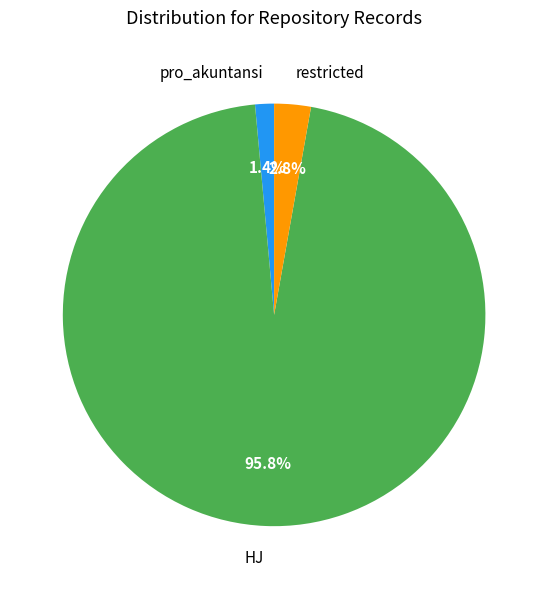

Between pro_akuntansi and HJ, which is larger?

HJ